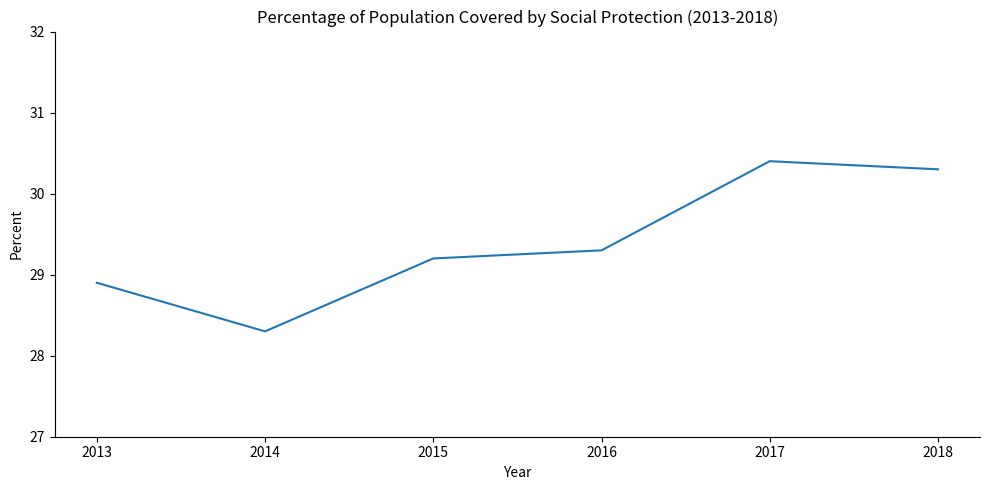

At which category does the data reach its first local valley?

2014